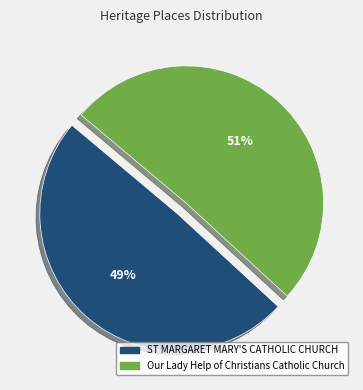

Is the sum of Our Lady Help of Christians Catholic Church and ST MARGARET MARY'S CATHOLIC CHURCH greater than half?

Yes